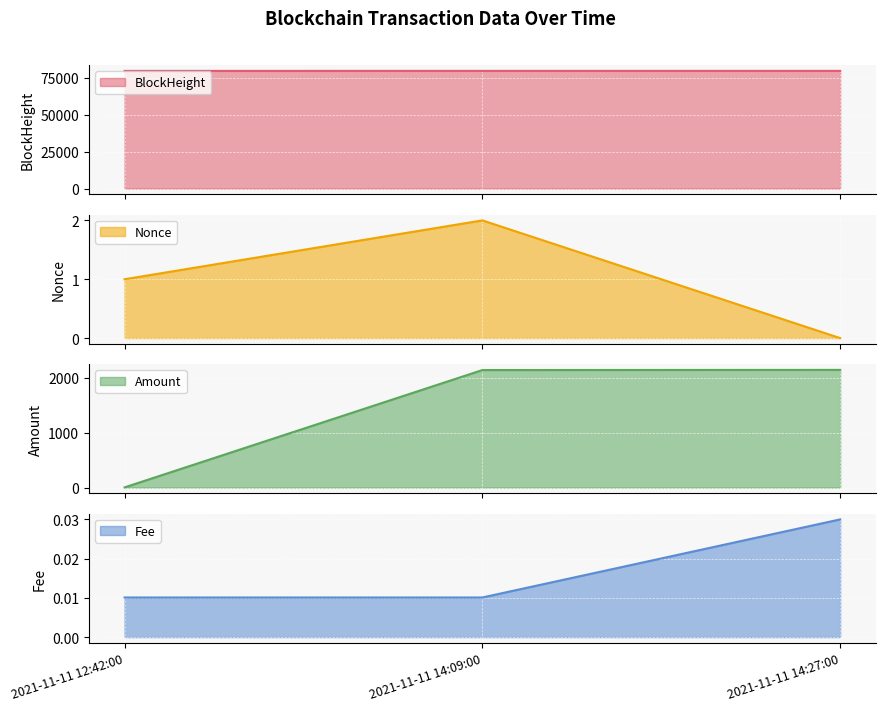

Which has a higher value, 2021-11-11 14:09:00 or 2021-11-11 14:27:00?

2021-11-11 14:27:00